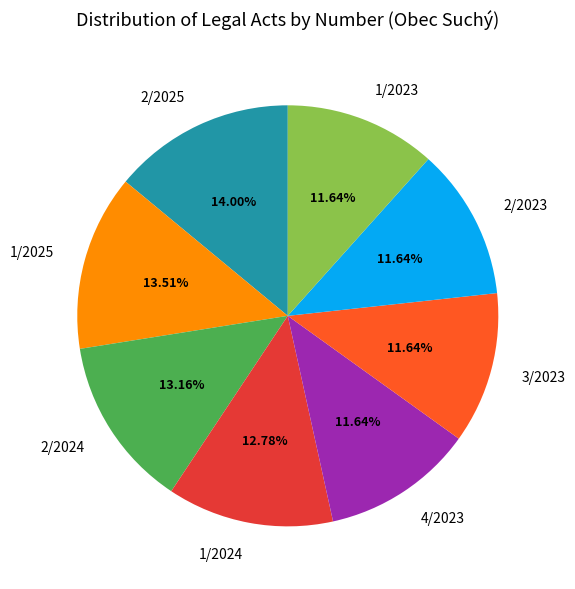

How many slices are in this pie chart?

8